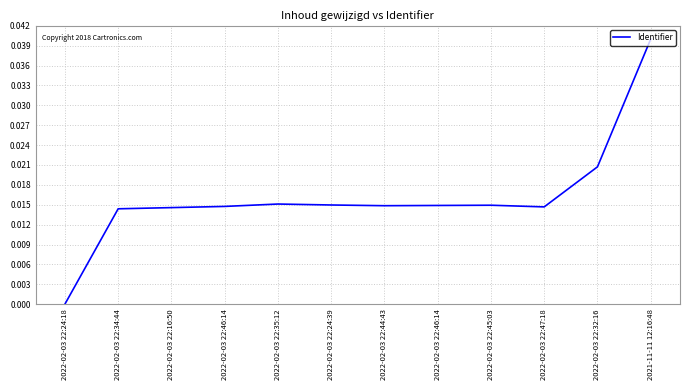

Is it true that the value at 2022-02-03 22:46:14 is 0.0?

True